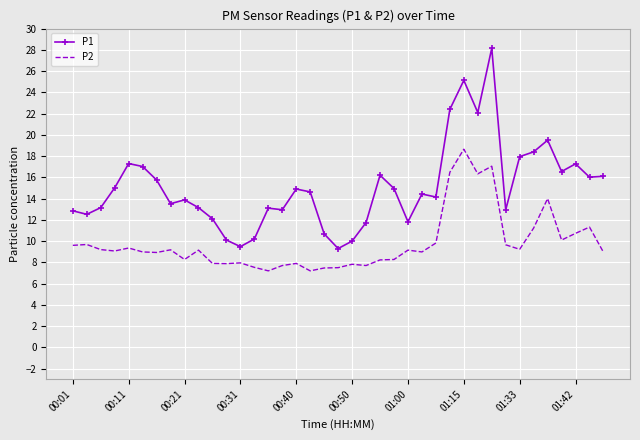

In P2, how many points are lower than both neighbors (excluding endpoints)?

11